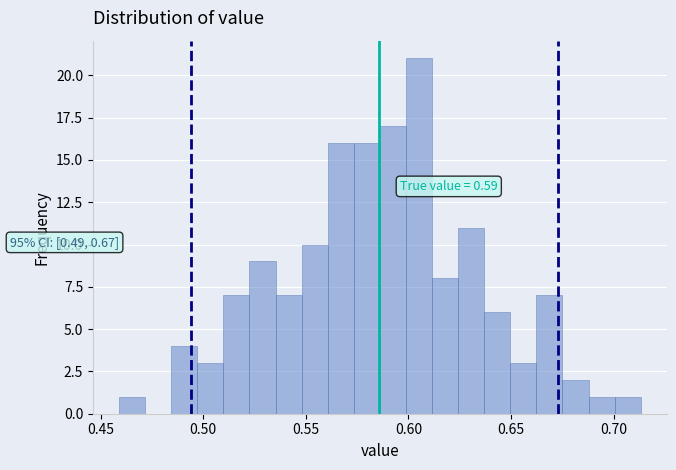

Around what value on the x-axis is the tallest bar? Give the approximate position of its centre, as read against the axis.

0.605